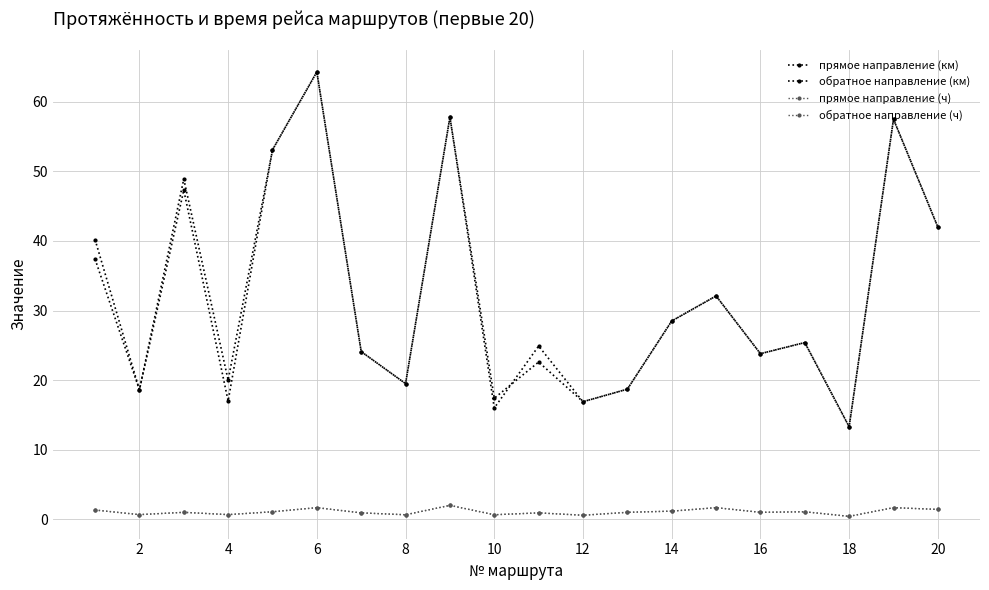

What is the smallest value displayed?

0.4